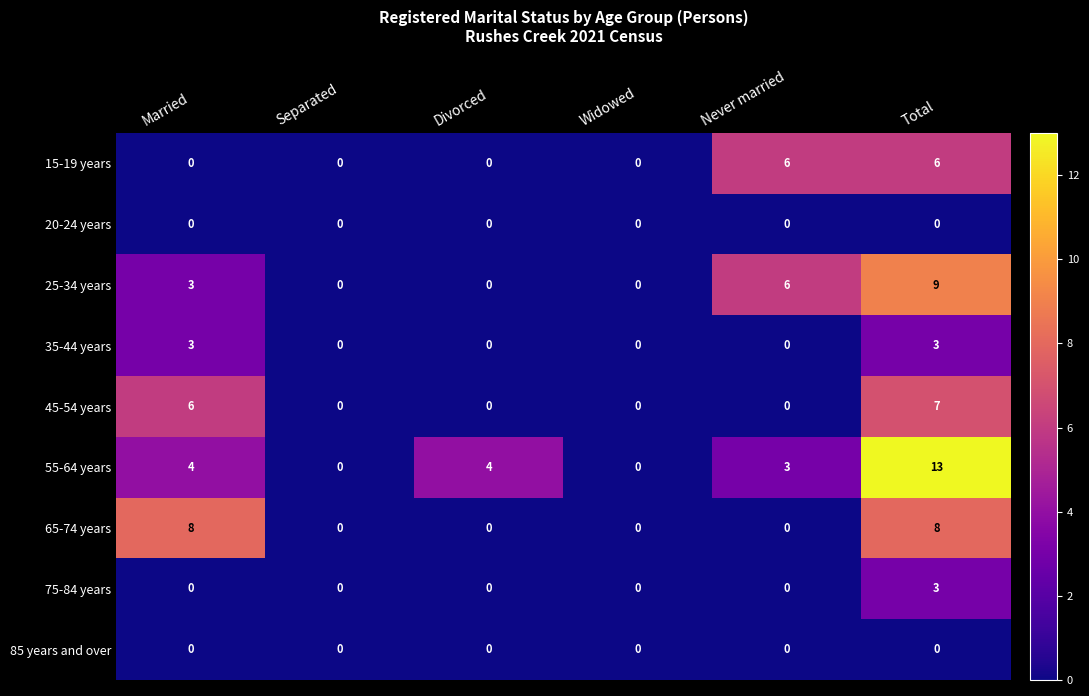

What is the difference between the second highest and second lowest values in the 35-44 years series?

3